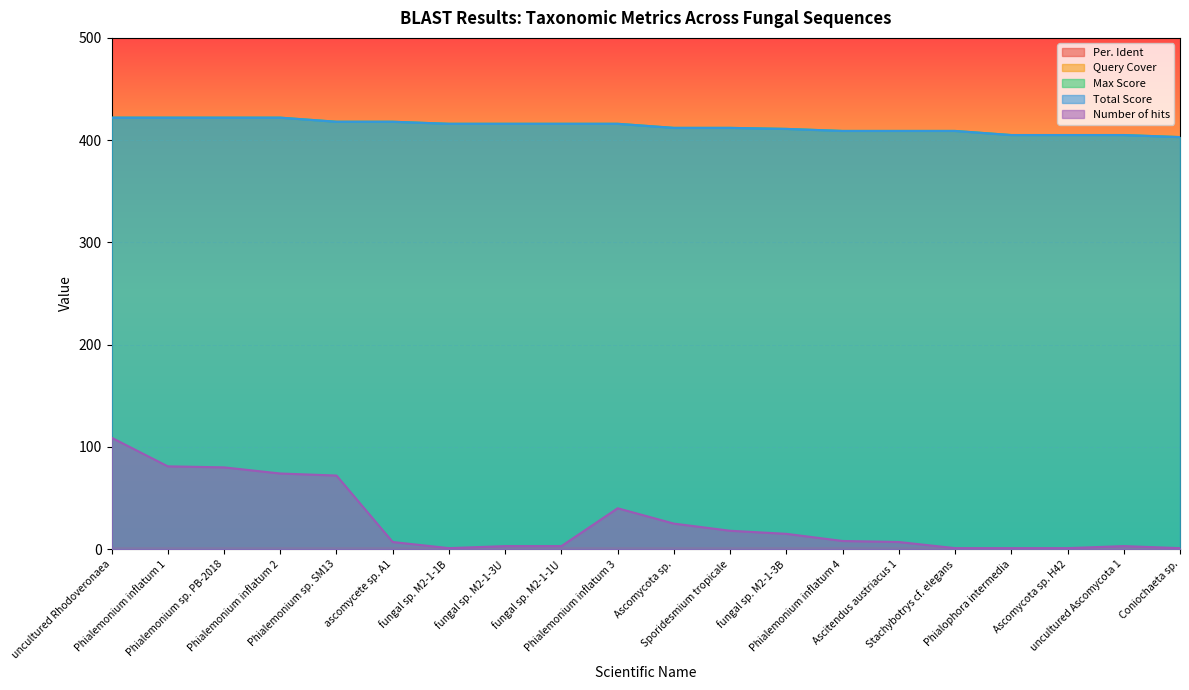

True or false: Max Score and Number of hits cross at least once.

False